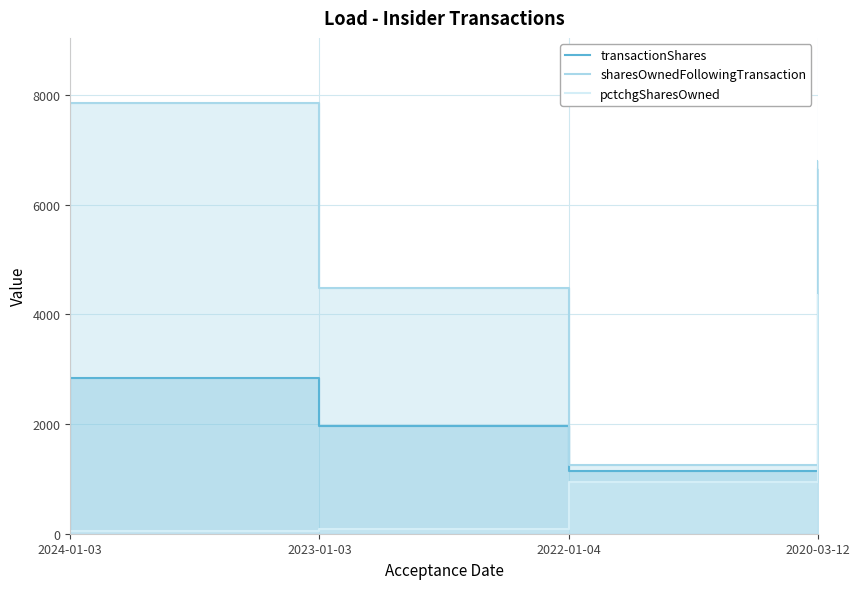

What is the sum of all pctchgSharesOwned values?

5430